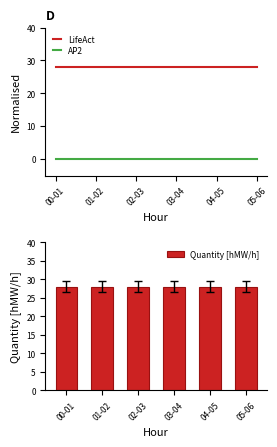

What position from the right is 04-05?

2